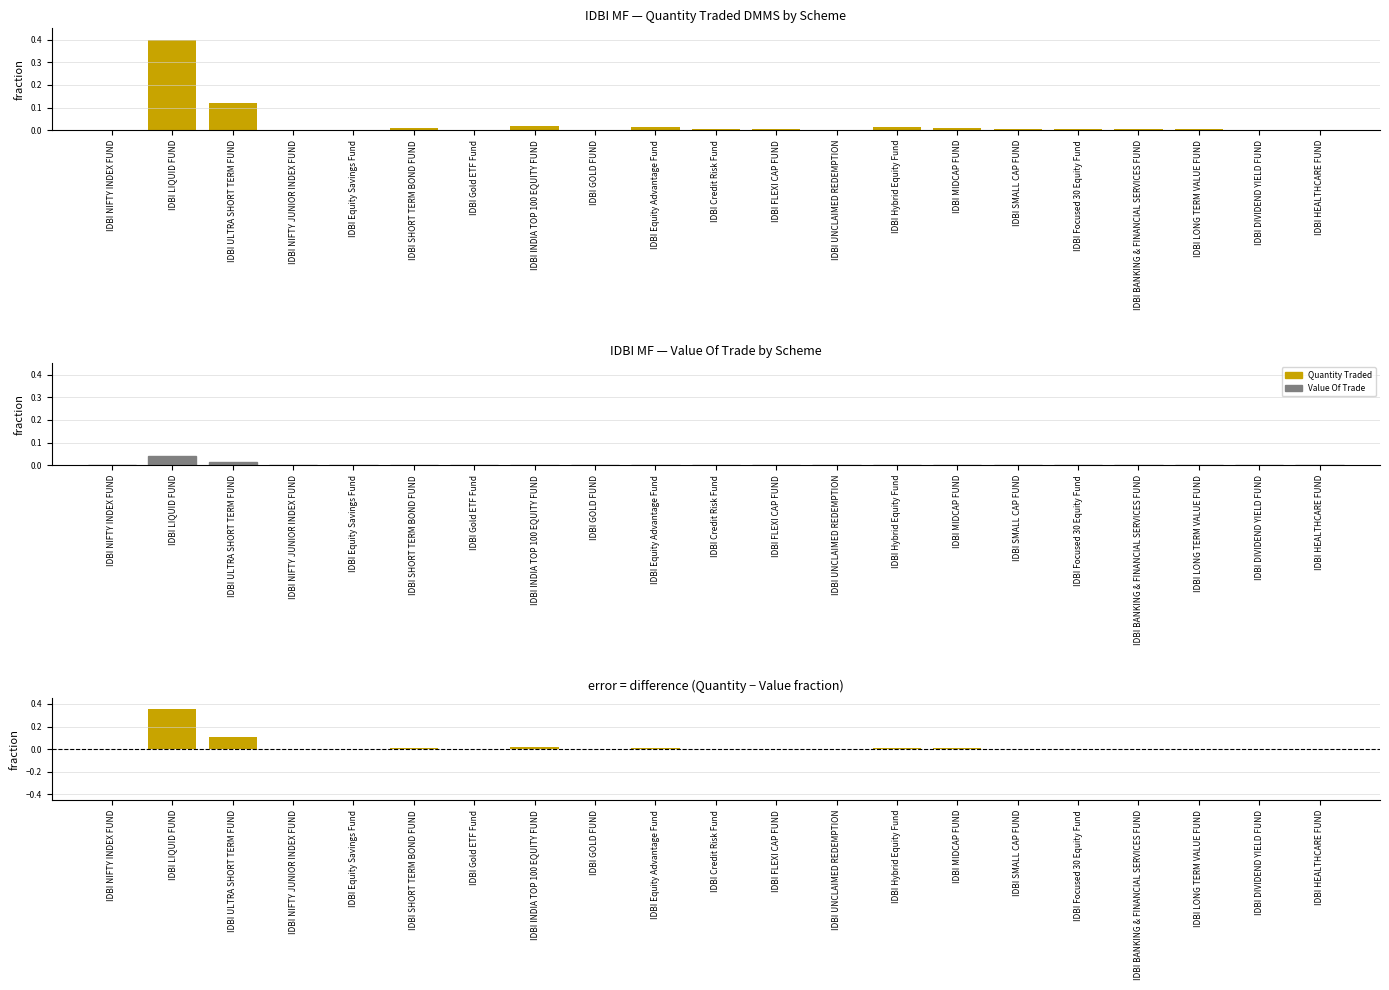

At which label does Value Of Trade reach its minimum?

IDBI GOLD FUND